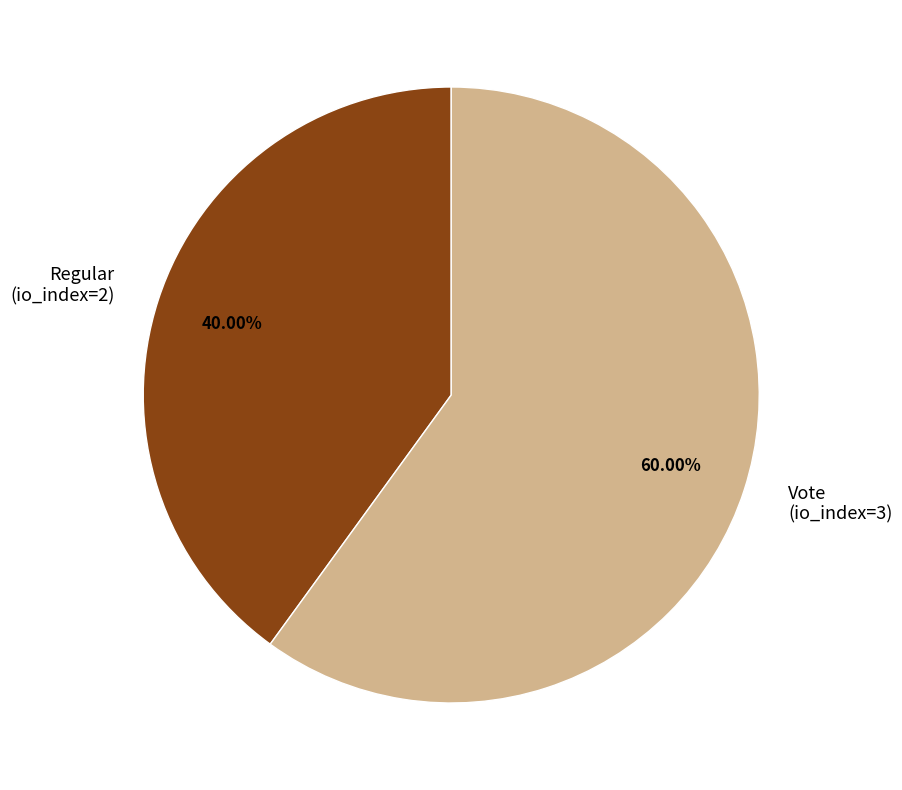

What is the ratio of the value at Vote to the value at Regular?

1.5